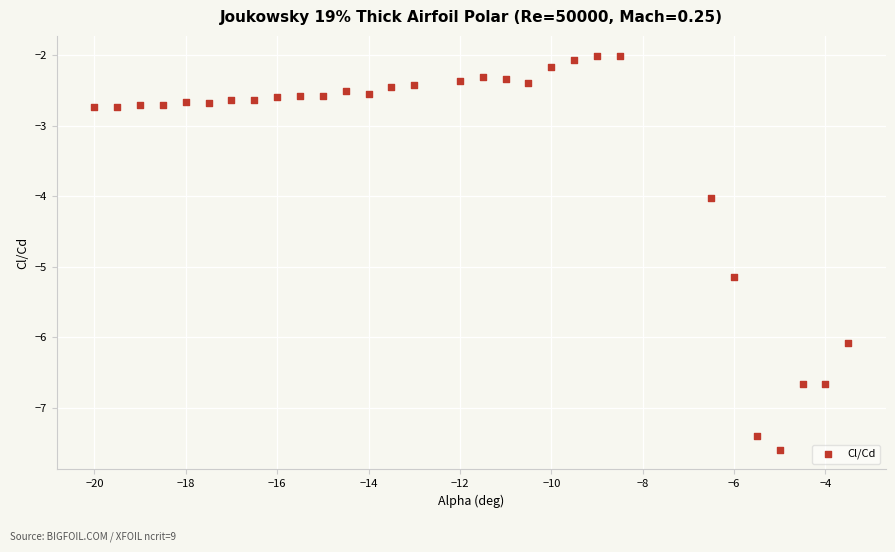

What is the range of X values (max minus min)?

16.5